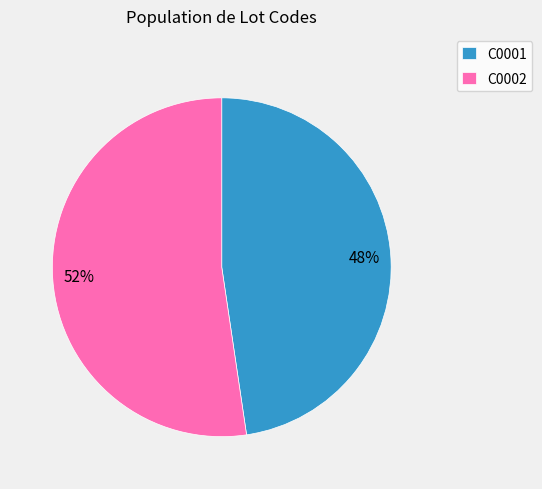

What is the smallest slice in the pie chart?

C0001